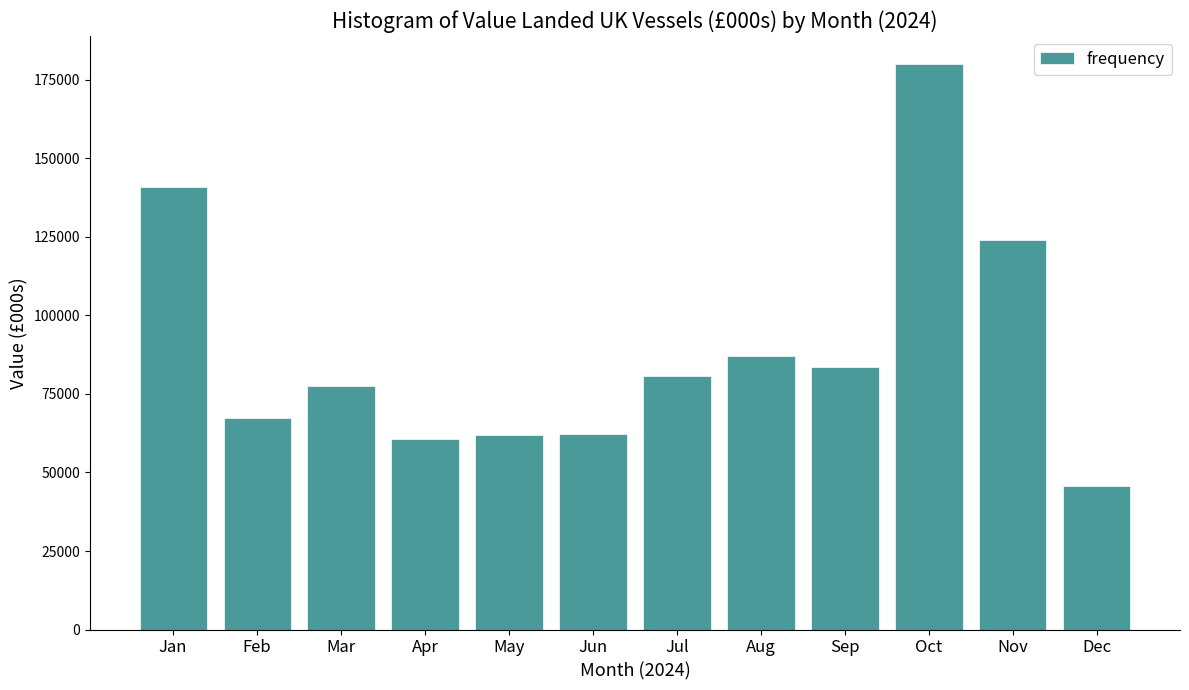

What is the sum of all values?

1071819.3